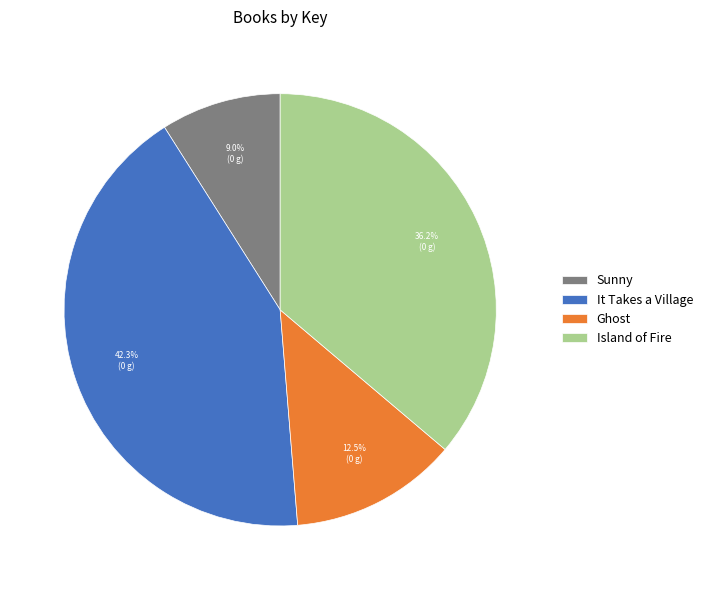

To the nearest percent, what is the average slice percentage?

25%